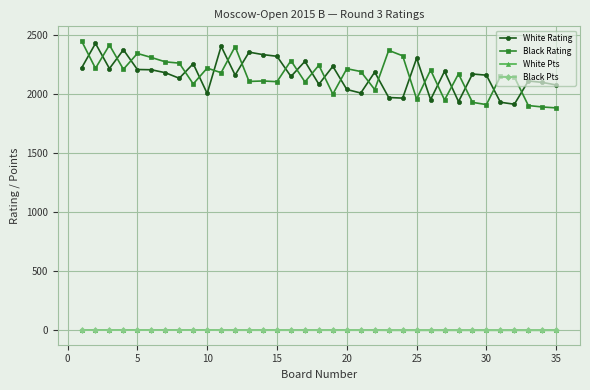

What is the sum of all Black Pts values?

51.0